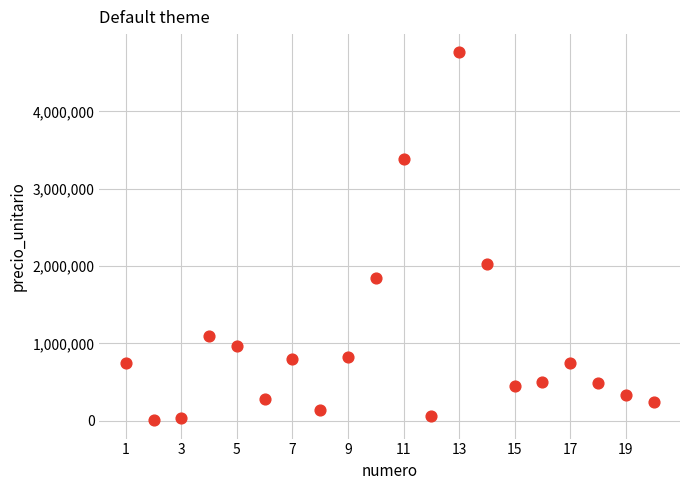

What Y value in the scatter plot is closest to 2383800?

2025000